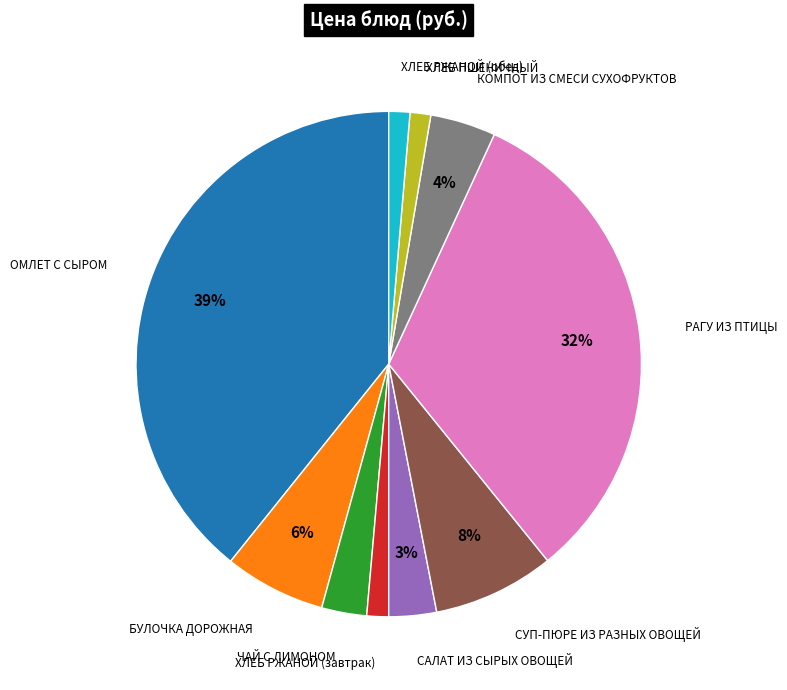

Does any single category account for the majority?

No